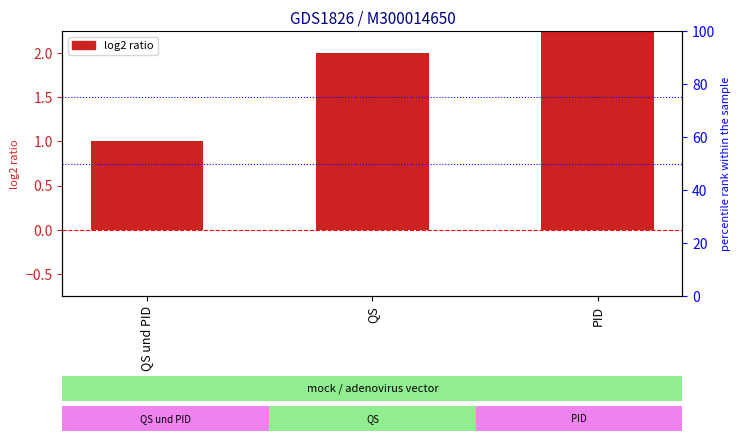

What is the change in value from QS to PID?

+1